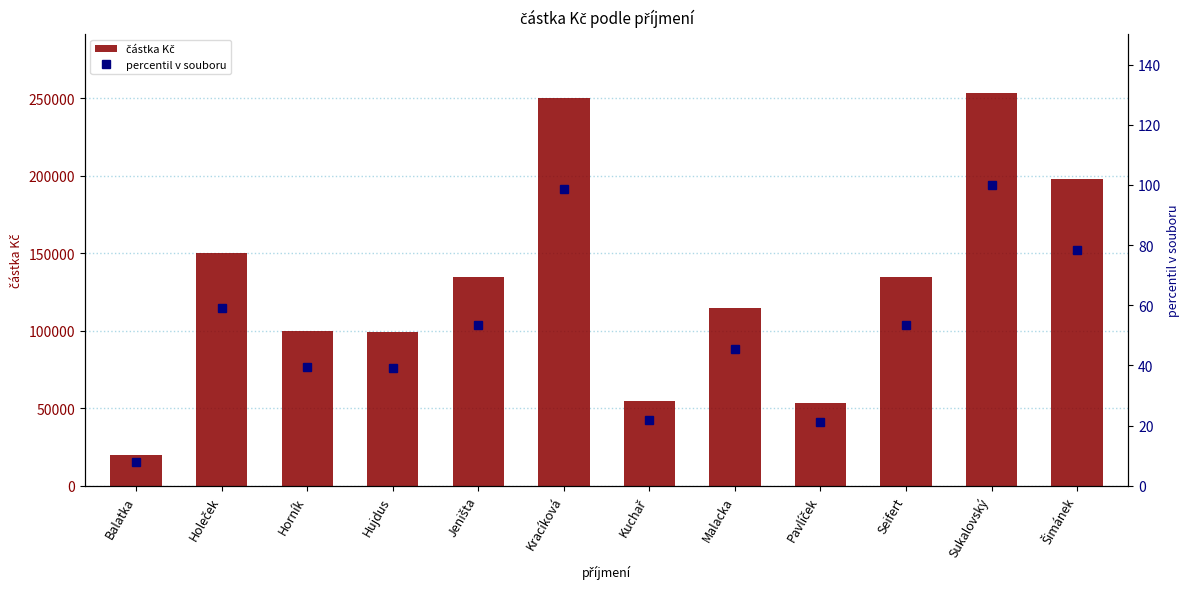

Which series changed the most between Holeček and Jeništa?

částka Kč